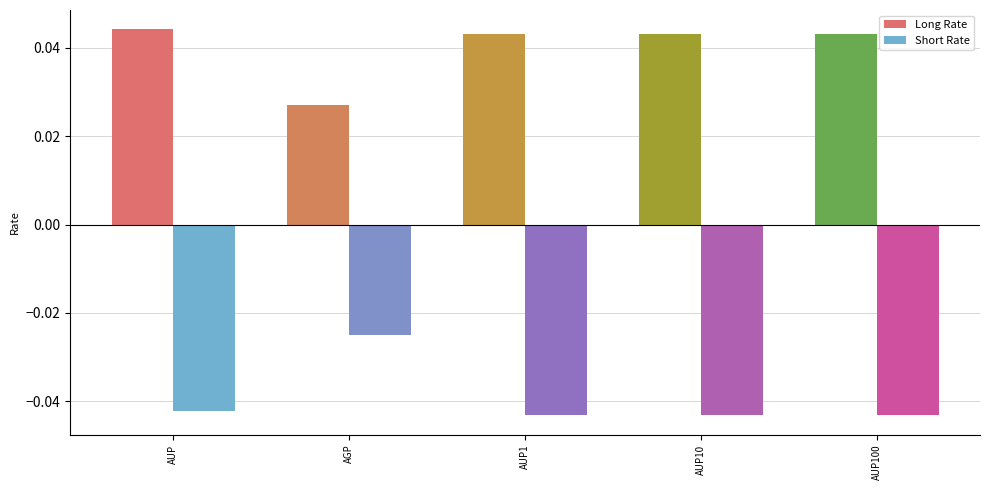

What are all the series names shown in the legend?

Long Rate, Short Rate